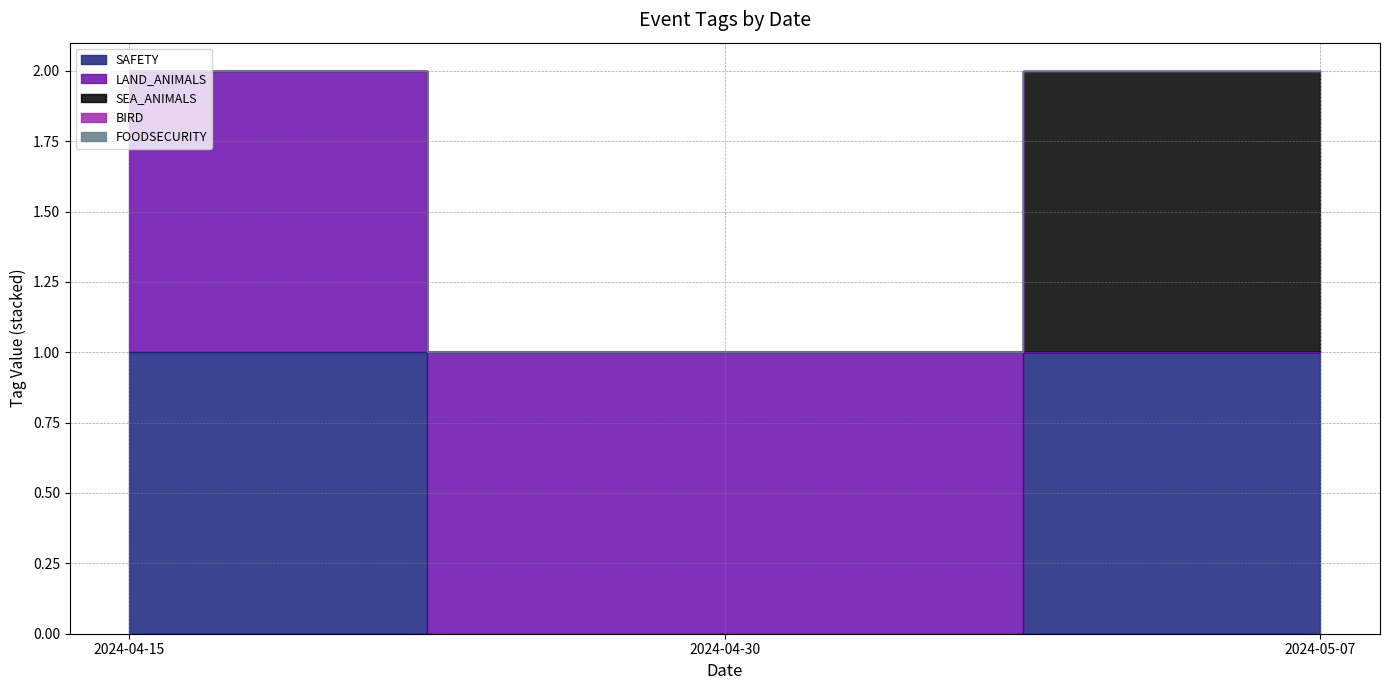

Count the SAFETY values in the range 0 to 1.

3